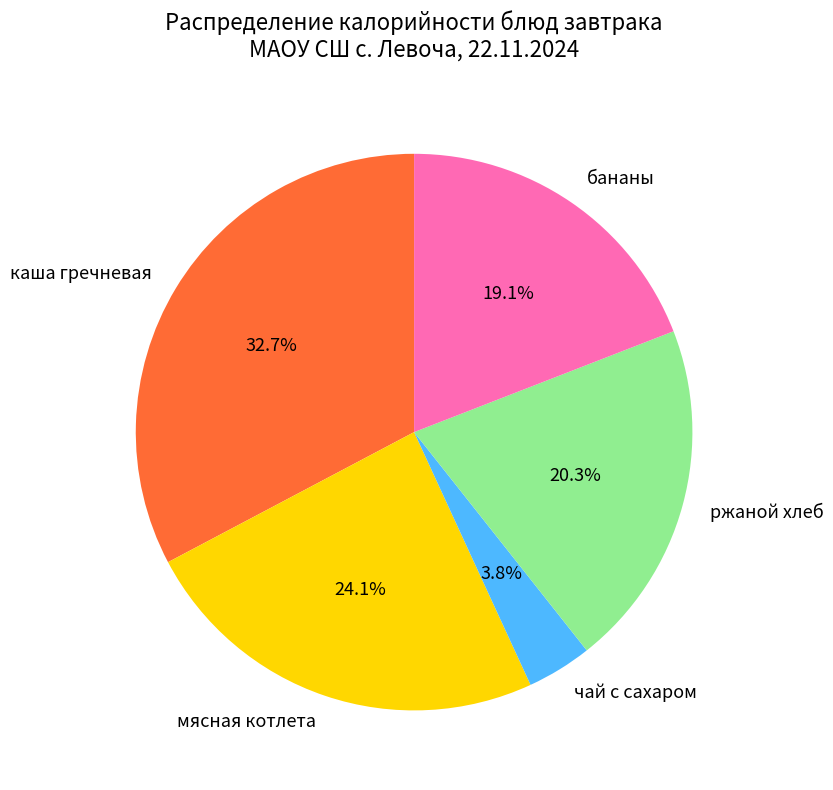

What is the smallest slice in the pie chart?

чай с сахаром